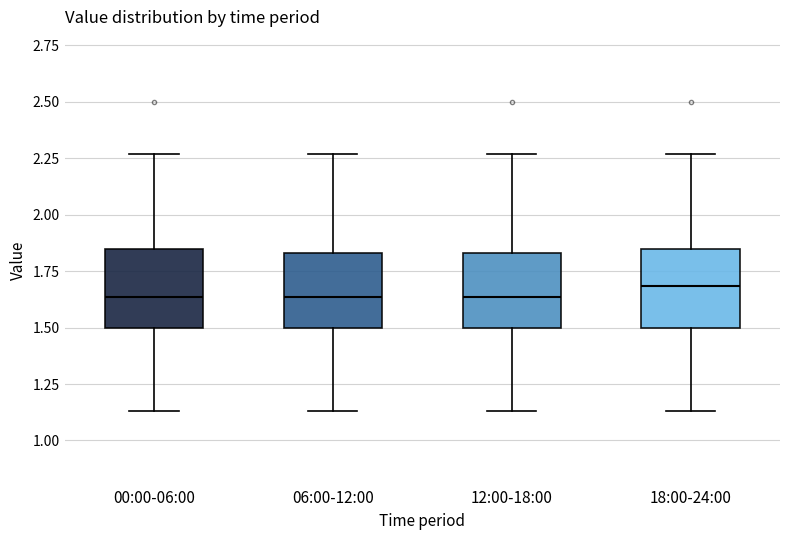

Reading left to right, transcribe this box plot: for each box, give where its median line is, the range the box spans, and where its two whiskers end, as read against the y-axis. The values are not printed on the chart, so give them approximately, as read against the axis.

00:00-06:00: median 1.65, box 1.50 to 1.85, whiskers 1.15 to 2.25
06:00-12:00: median 1.65, box 1.50 to 1.85, whiskers 1.15 to 2.25
12:00-18:00: median 1.65, box 1.50 to 1.85, whiskers 1.15 to 2.25
18:00-24:00: median 1.70, box 1.50 to 1.85, whiskers 1.15 to 2.25